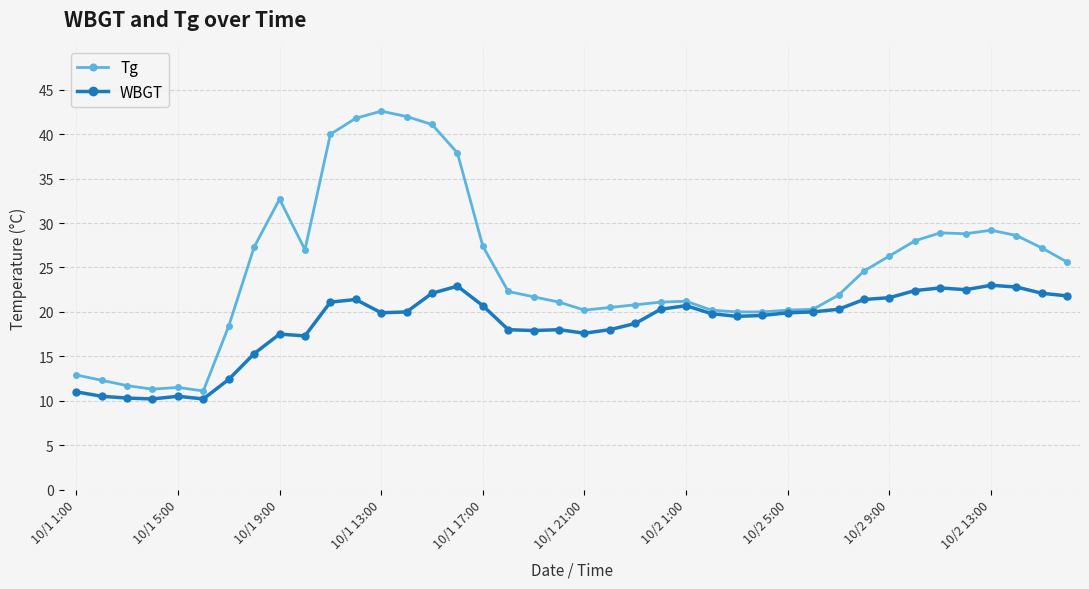

Rank the series by their average value, from lowest to highest.

WBGT, Tg